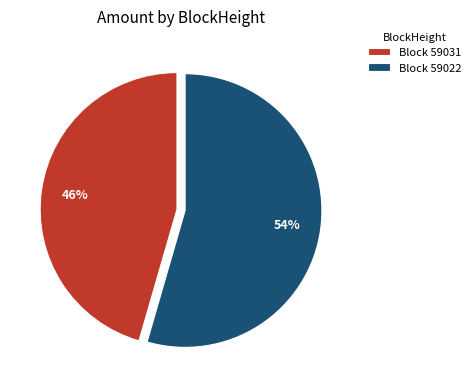

Is there a majority slice in this chart?

Yes